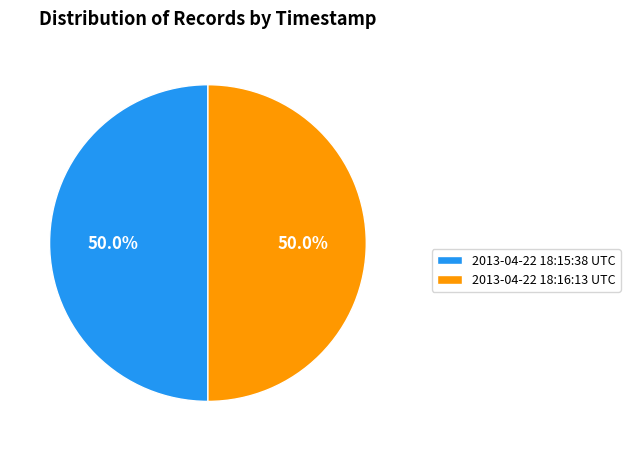

To the nearest percent, what portion does 2013-04-22 18:15:38 UTC represent?

50%